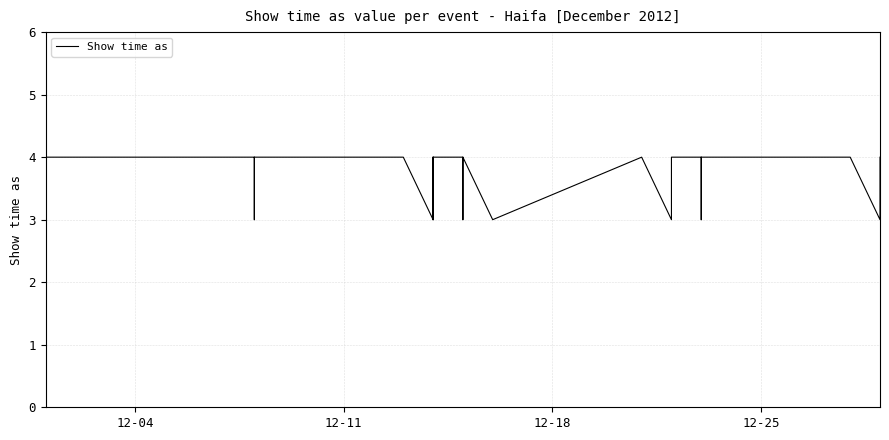

How many interior local peaks (higher than both neighbors) does the data have?

3